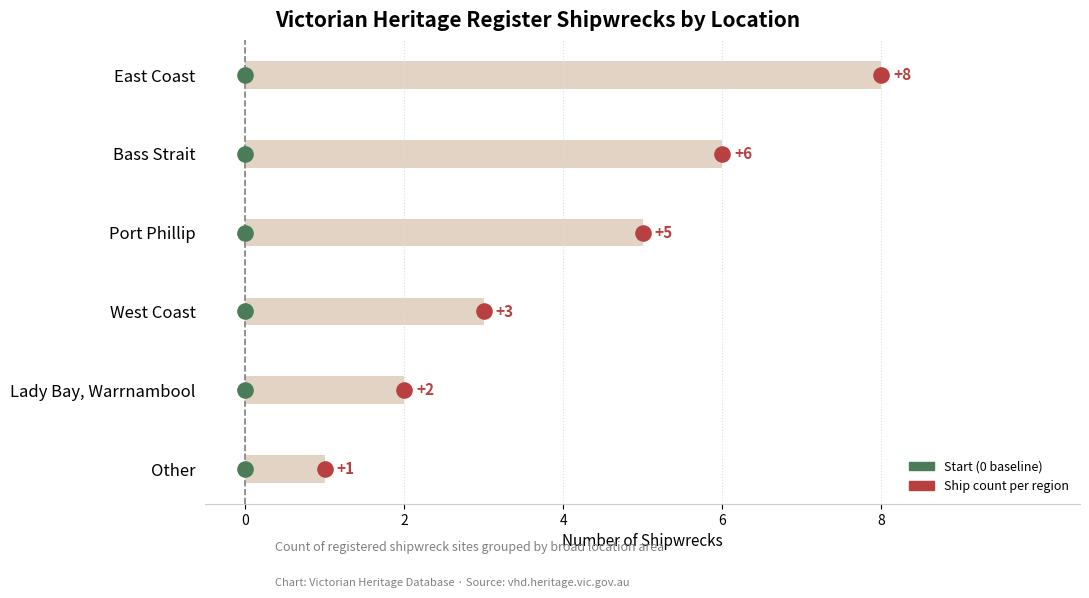

Which has a higher value, West Coast or Bass Strait?

Bass Strait